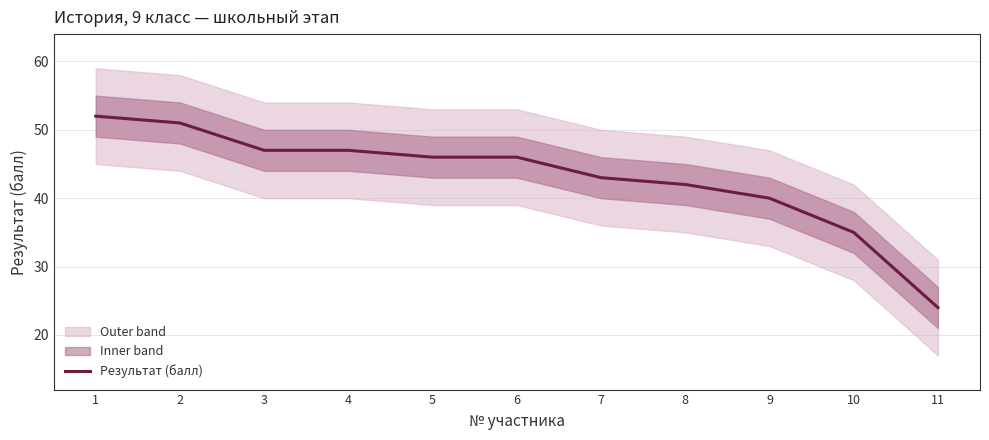

Where does the data first go above 46?

1